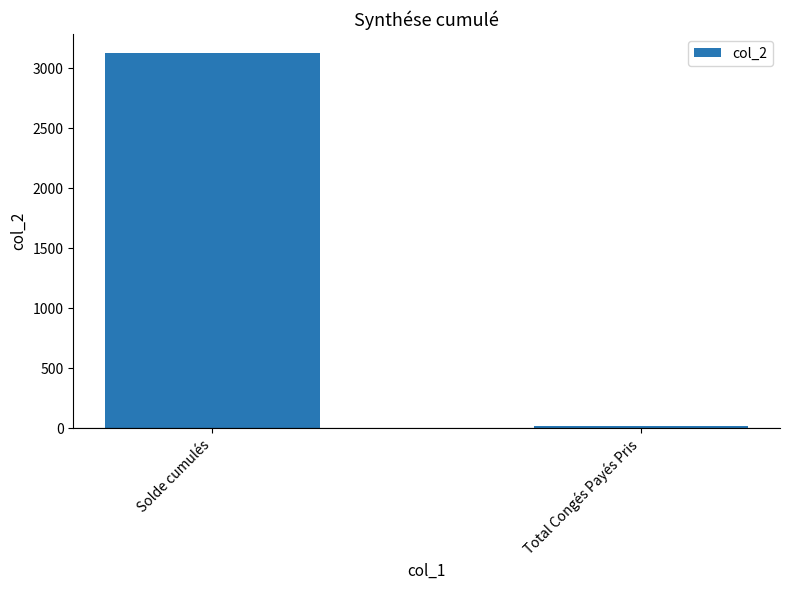

What is the maximum value shown in the chart?

3128.7